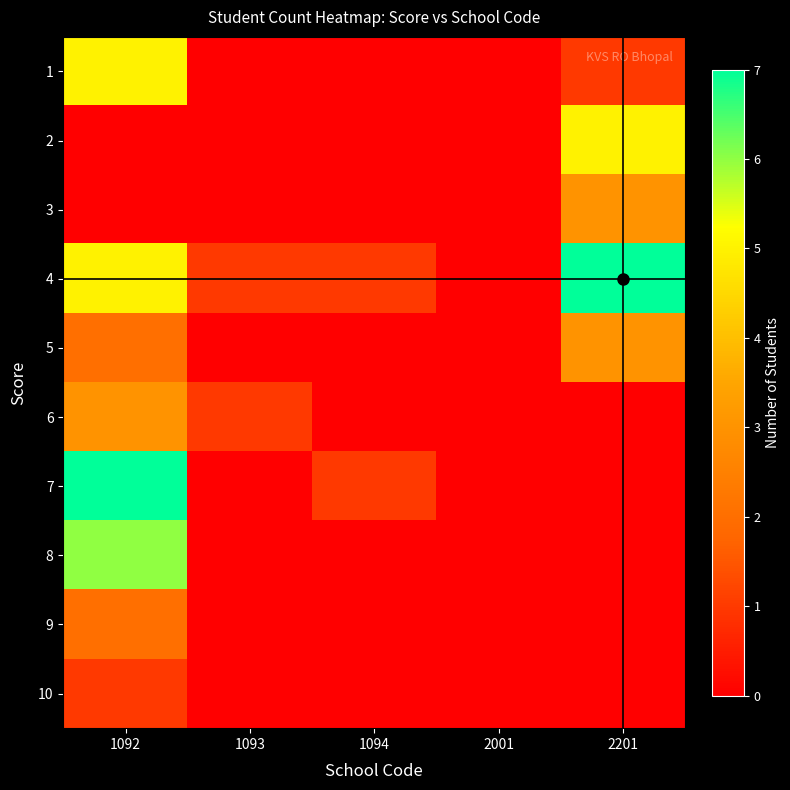

Reading left to right, list all the values displayed in this chart.

1: 1092=5	1093=0	1094=0	2001=0	2201=1
2: 1092=0	1093=0	1094=0	2001=0	2201=5
3: 1092=0	1093=0	1094=0	2001=0	2201=3
4: 1092=5	1093=1	1094=1	2001=0	2201=7
5: 1092=2	1093=0	1094=0	2001=0	2201=3
6: 1092=3	1093=1	1094=0	2001=0	2201=0
7: 1092=7	1093=0	1094=1	2001=0	2201=0
8: 1092=6	1093=0	1094=0	2001=0	2201=0
9: 1092=2	1093=0	1094=0	2001=0	2201=0
10: 1092=1	1093=0	1094=0	2001=0	2201=0